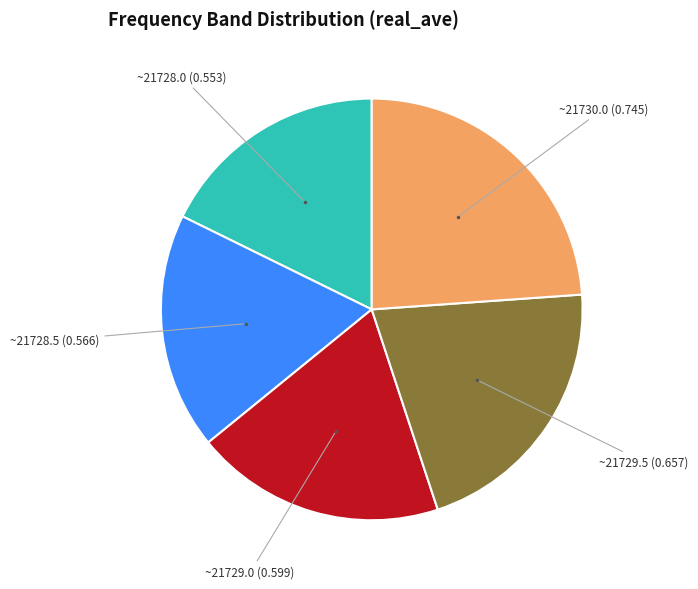

Is there a majority slice in this chart?

No